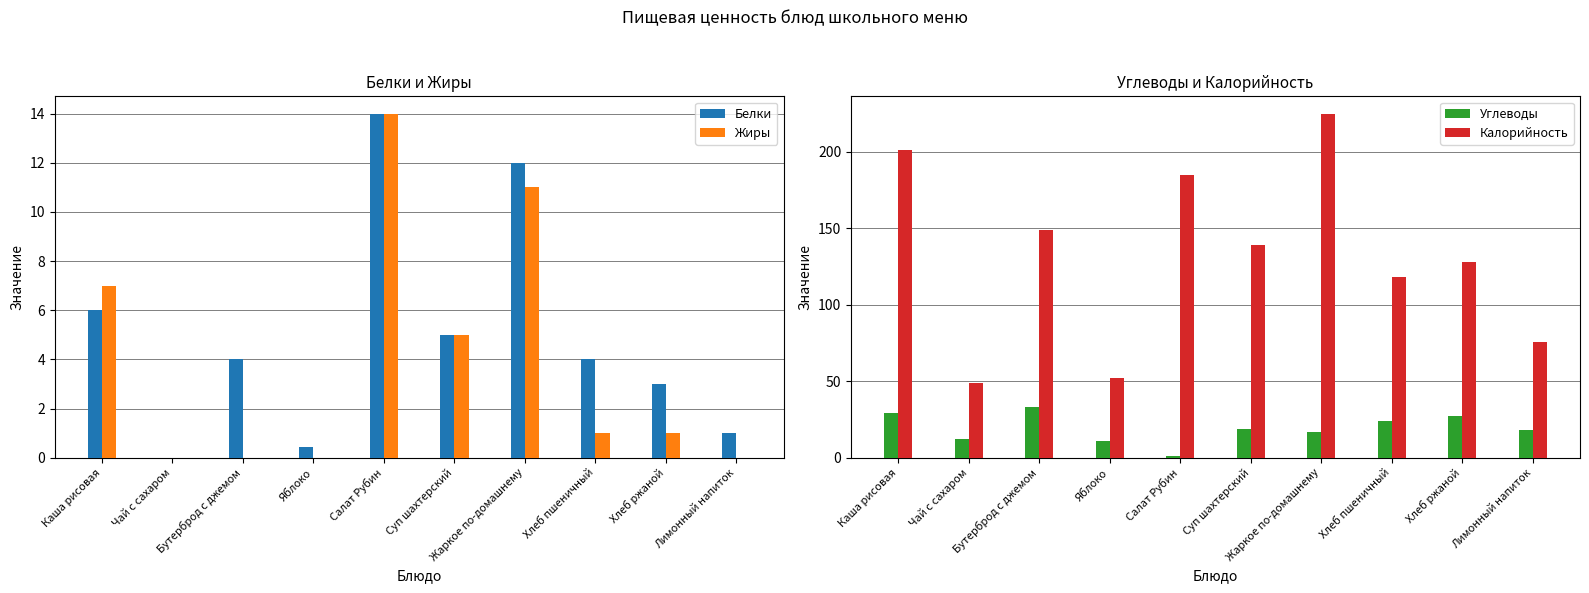

Are the bars horizontal?

No